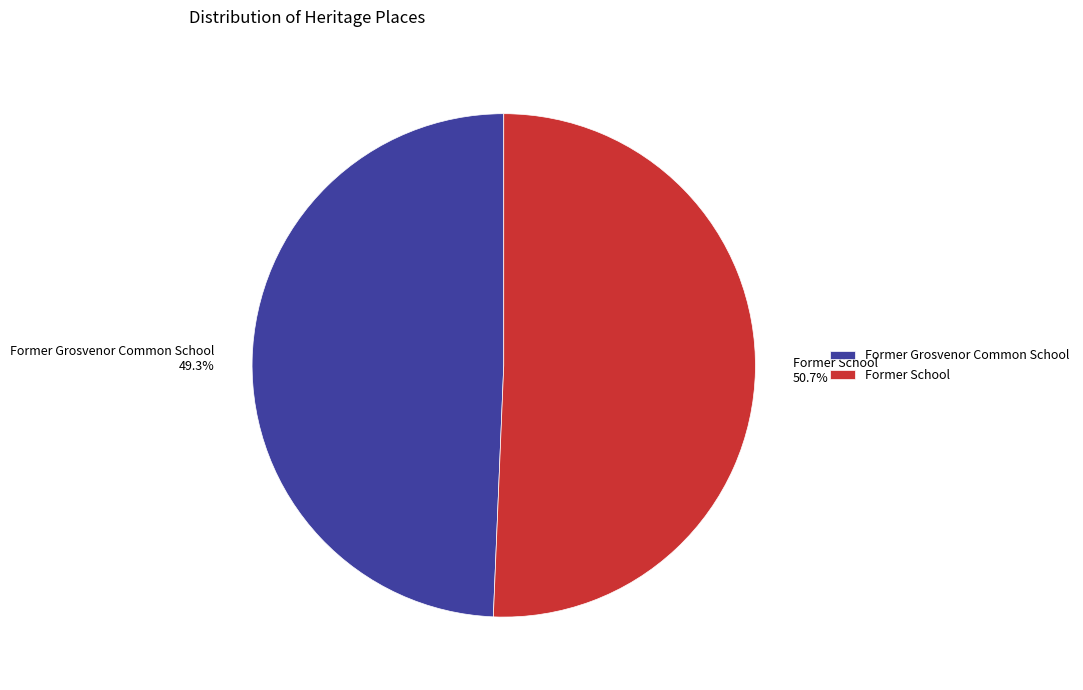

How many segments does this pie chart have?

2